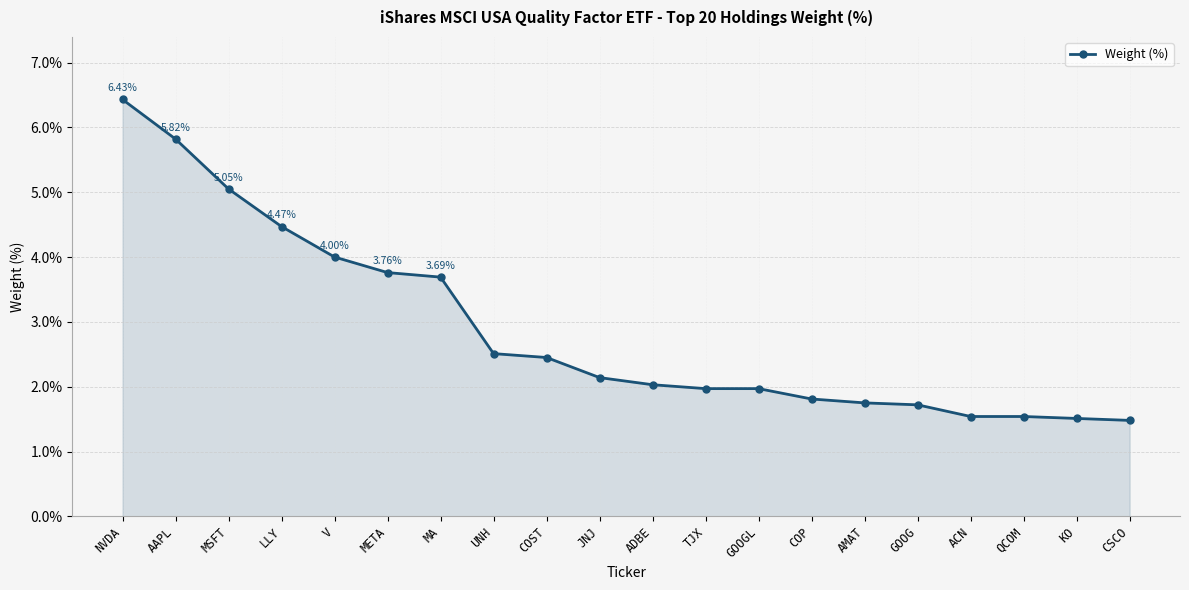

What is the average value?

2.9